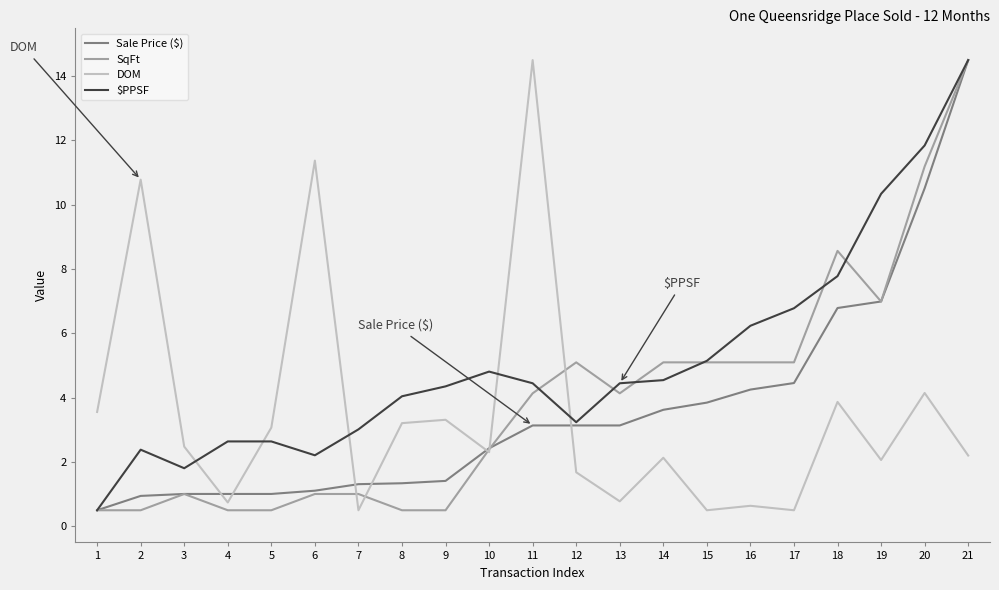

Is the value of Sale Price ($) at 3 greater than the value of DOM at 6?

No